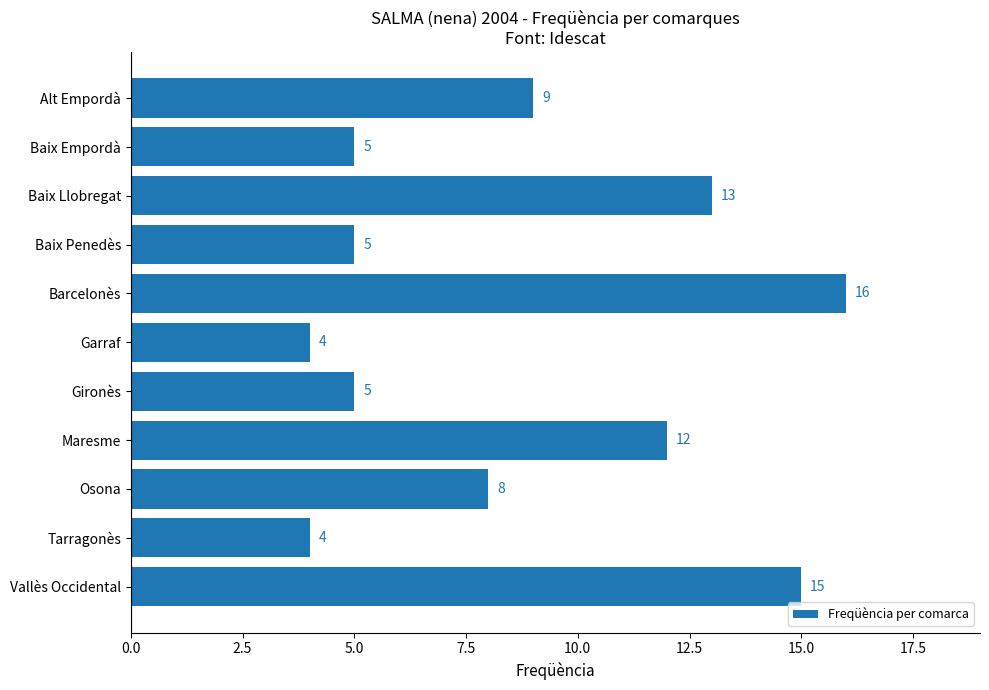

The value at Baix Empordà is 1. True or false?

False